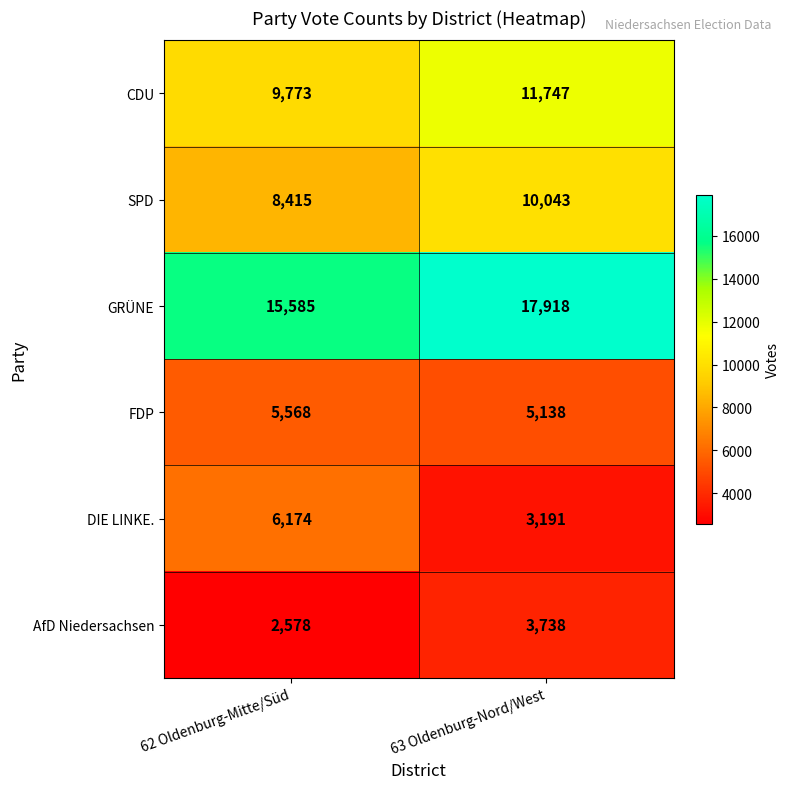

Reading right to left, what are all the values shown in this chart?

CDU: 11747	9773
SPD: 10043	8415
GRÜNE: 17918	15585
FDP: 5138	5568
DIE LINKE.: 3191	6174
AfD Niedersachsen: 3738	2578